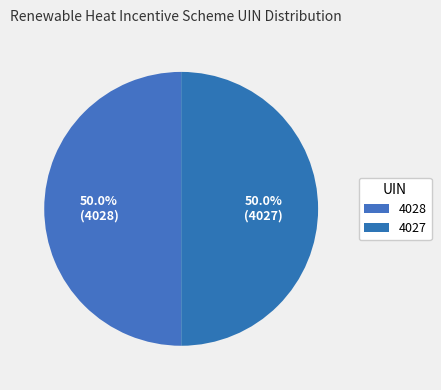

How many segments does this pie chart have?

2